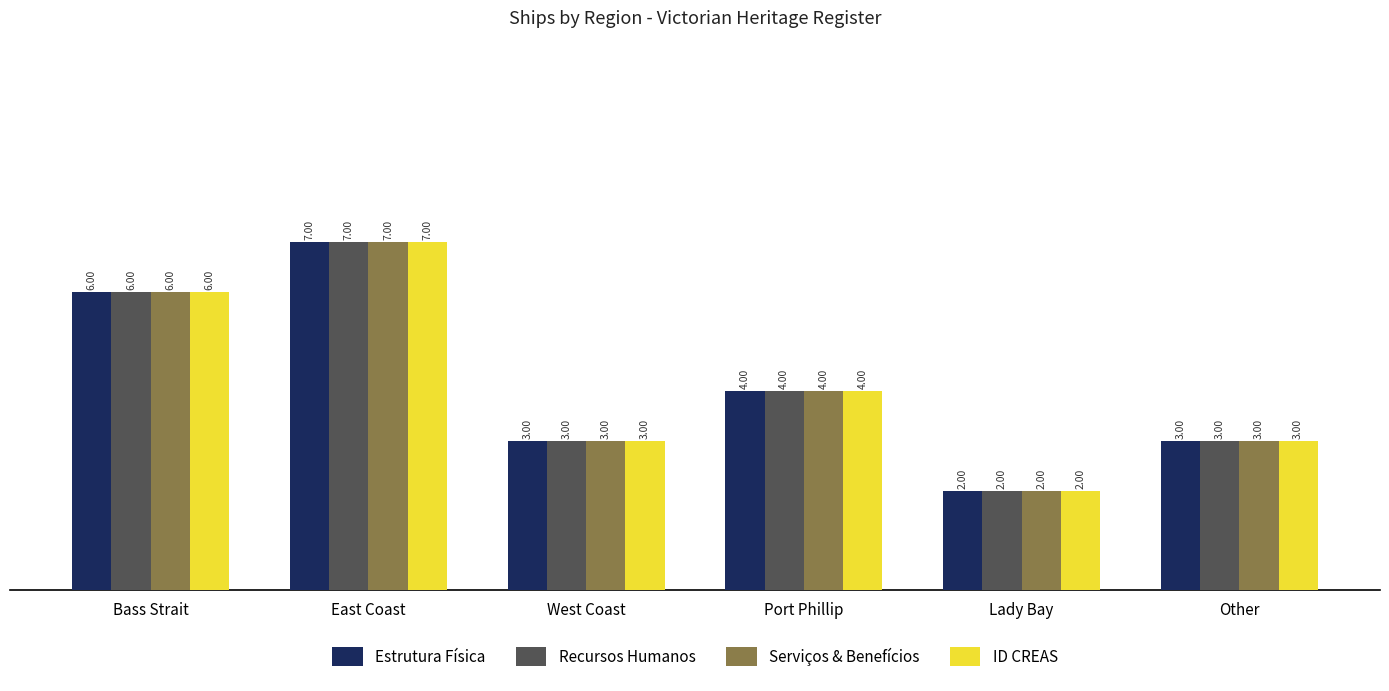

Which category has the lowest value across all series?

Lady Bay